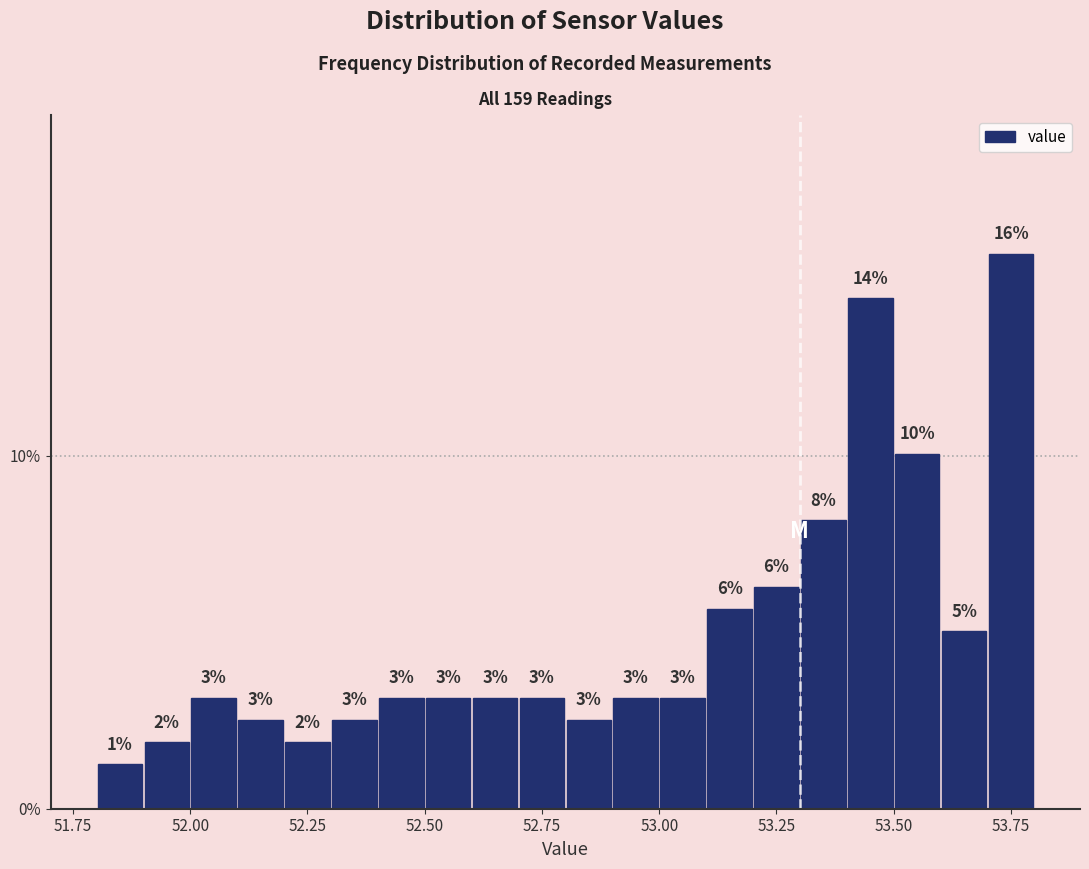

Around what value on the x-axis is the tallest bar? Give the approximate position of its centre, as read against the axis.

53.75